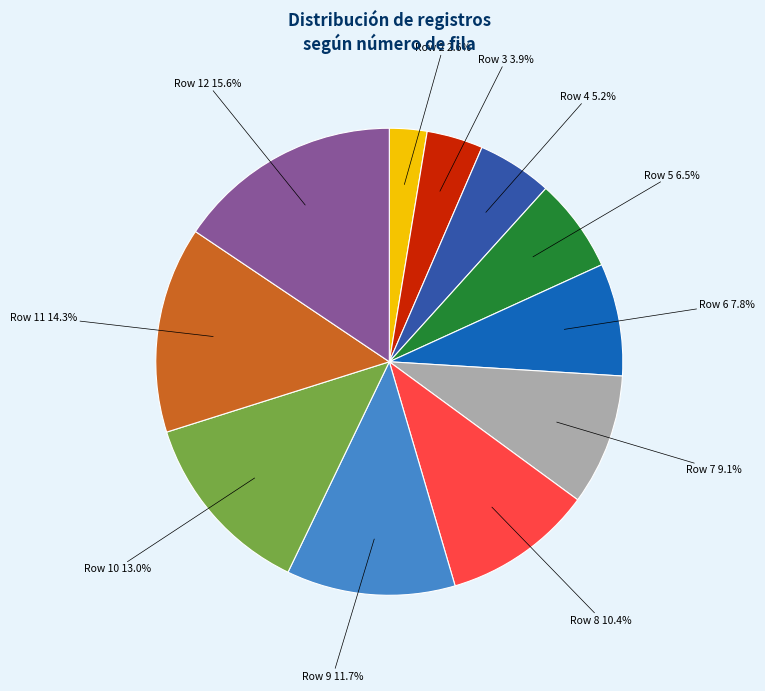

Is there a majority slice in this chart?

No